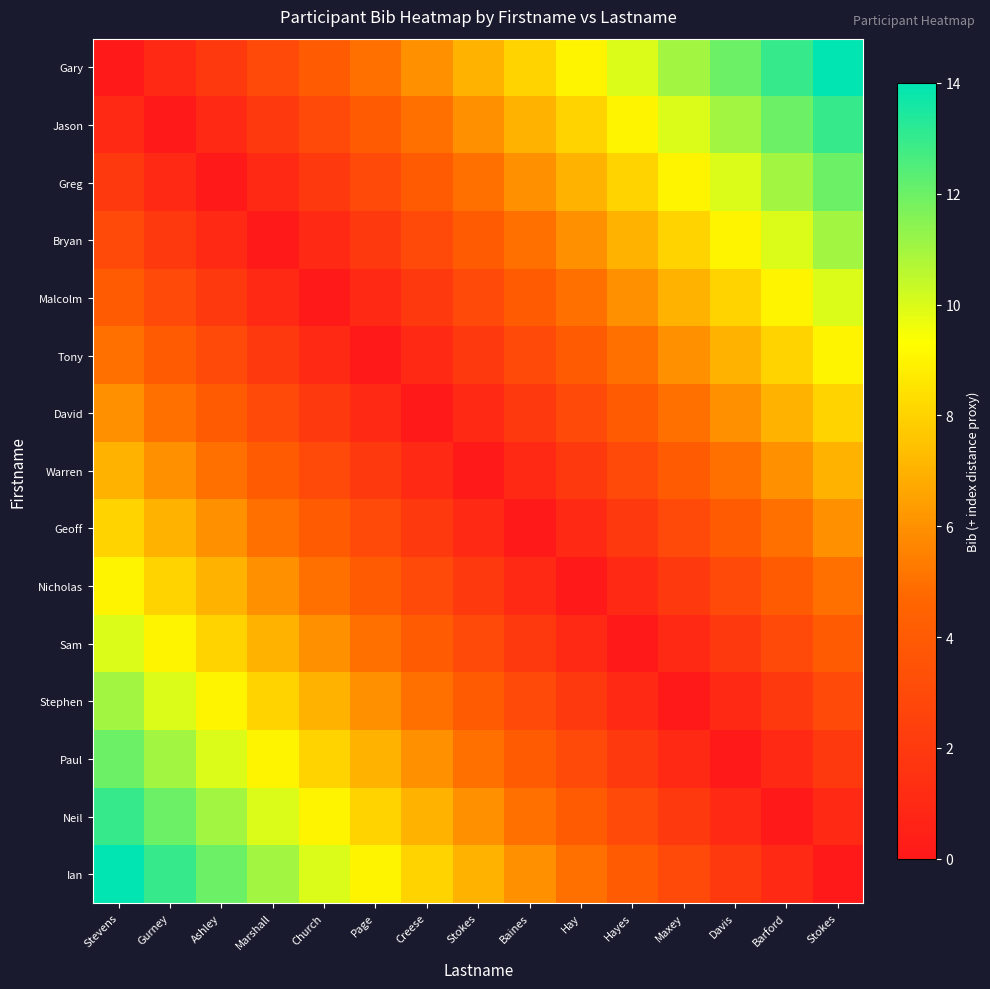

What is the difference between the highest and lowest values at Hayes?

10